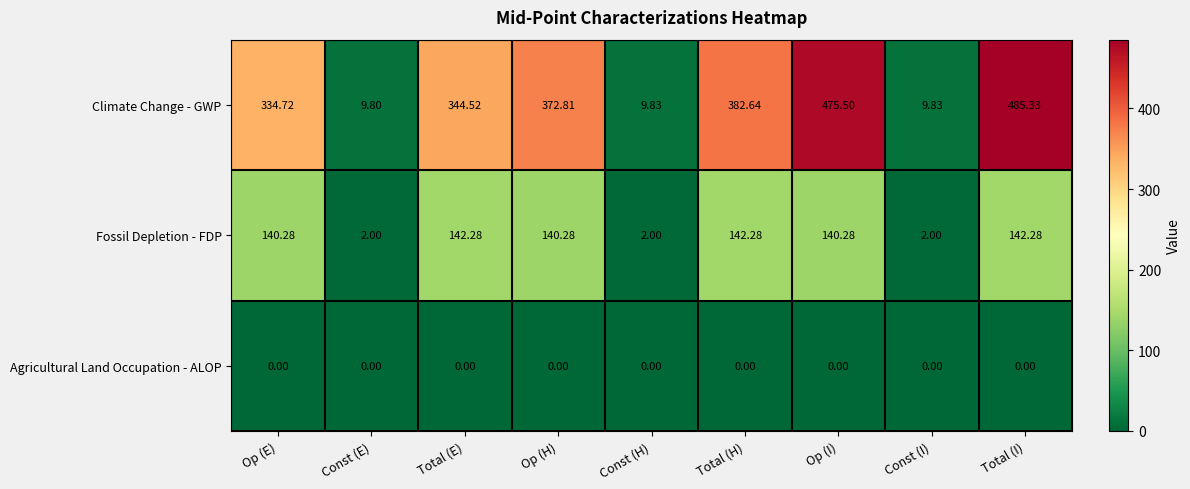

Where is Climate Change - GWP nearest to the value 247?

Op (E)